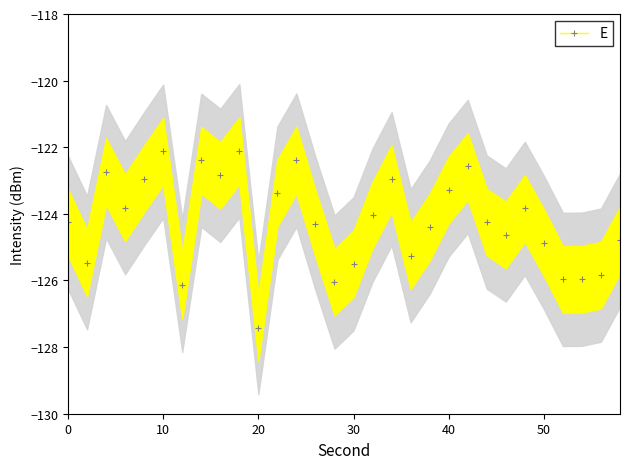

The value of E at 20 is -171.5. True or false?

False